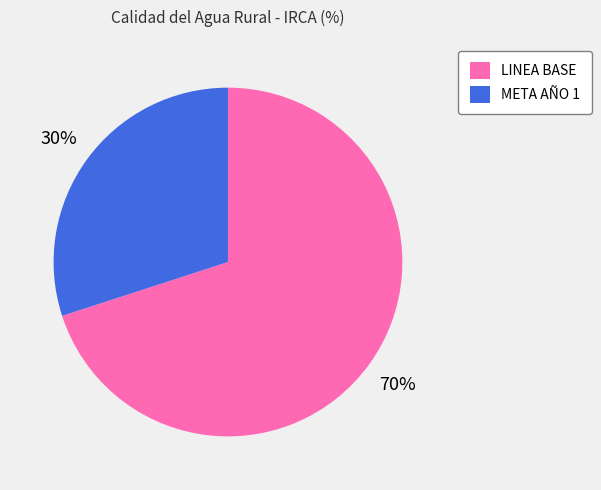

Do LINEA BASE and META AÑO 1 together represent more than half of the pie?

Yes